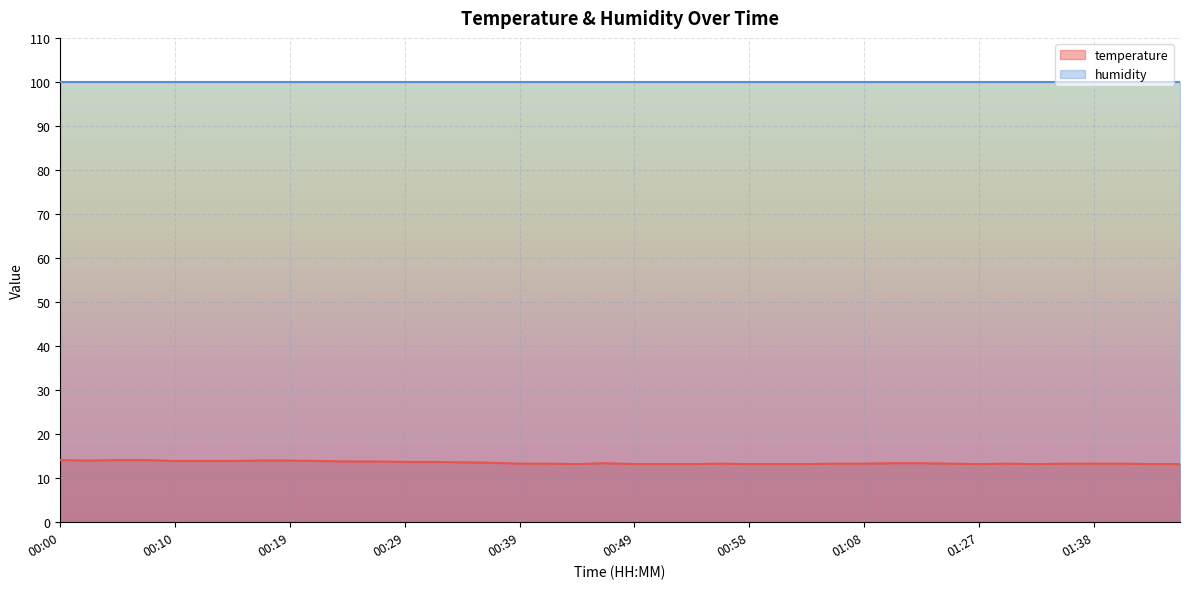

List the labels in order of value, largest first.

00:00, 00:05, 00:07, 00:02, 00:17, 00:19, 00:10, 00:12, 00:15, 00:22, 00:24, 00:27, 00:29, 00:32, 00:34, 00:36, 00:46, 01:16, 01:19, 00:39, 00:41, 00:56, 01:06, 01:08, 01:22, 01:30, 01:35, 01:38, 01:40, 00:44, 00:49, 00:51, 00:54, 00:58, 01:01, 01:03, 01:27, 01:32, 01:43, 01:45